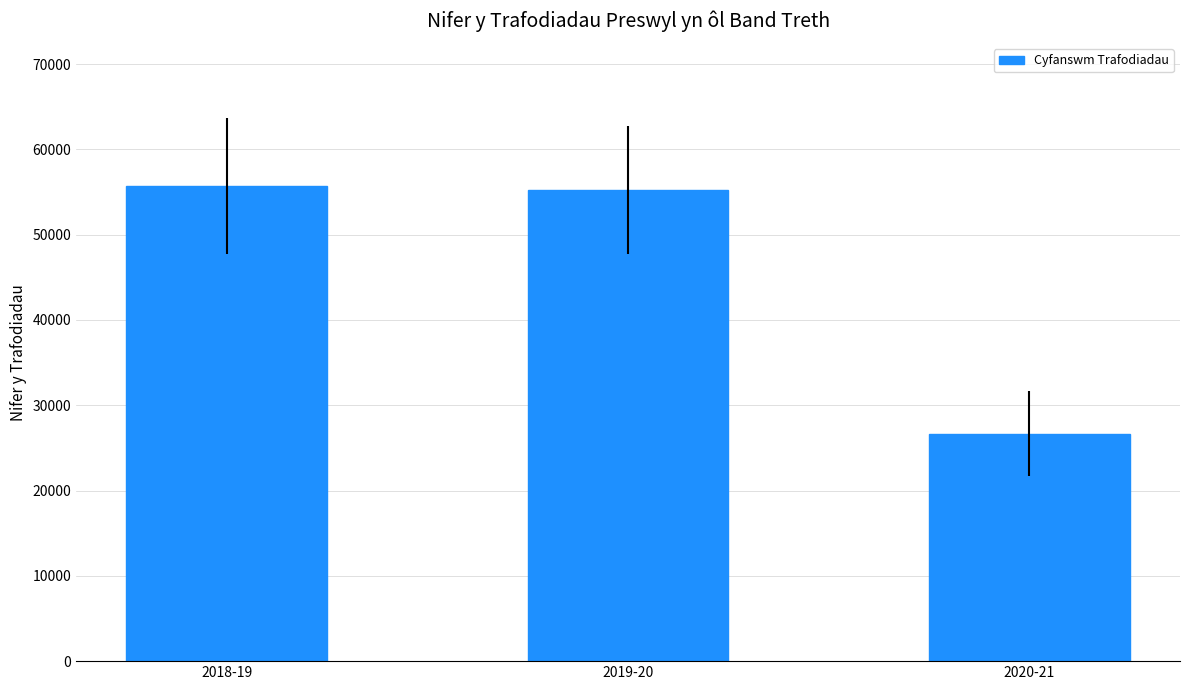

What is the label of the 2nd bar from the right?

2019-20